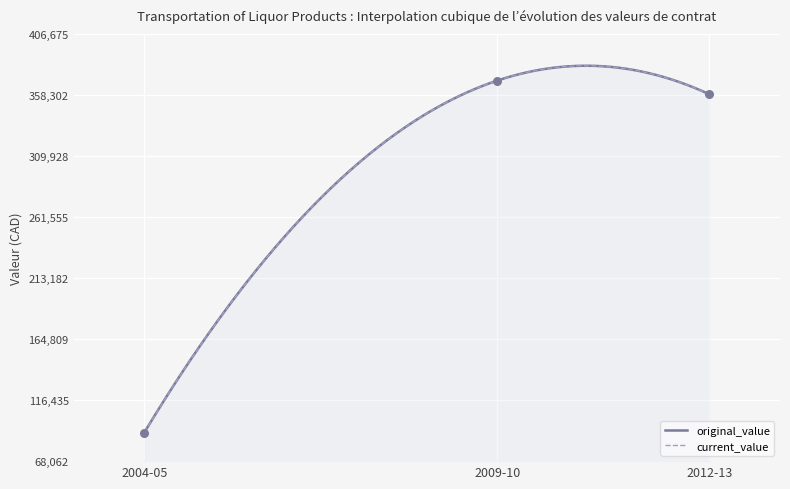

At how many categories does at least one series exceed 275165?

2